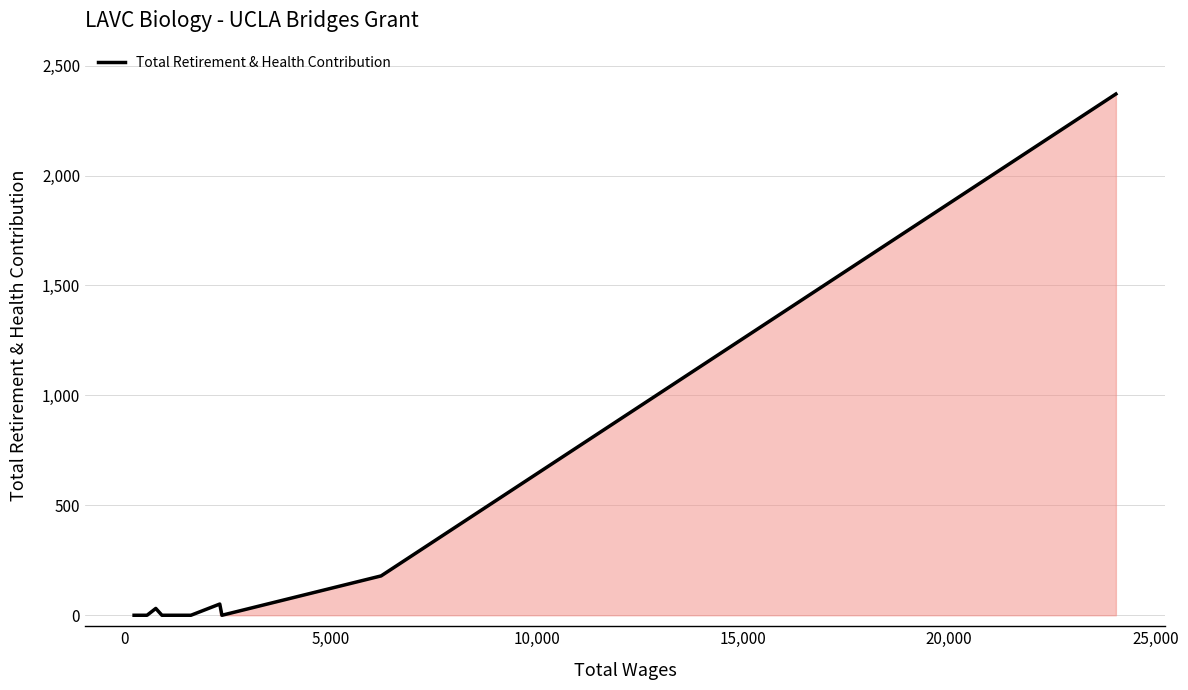

What is the sum of all values?

2632